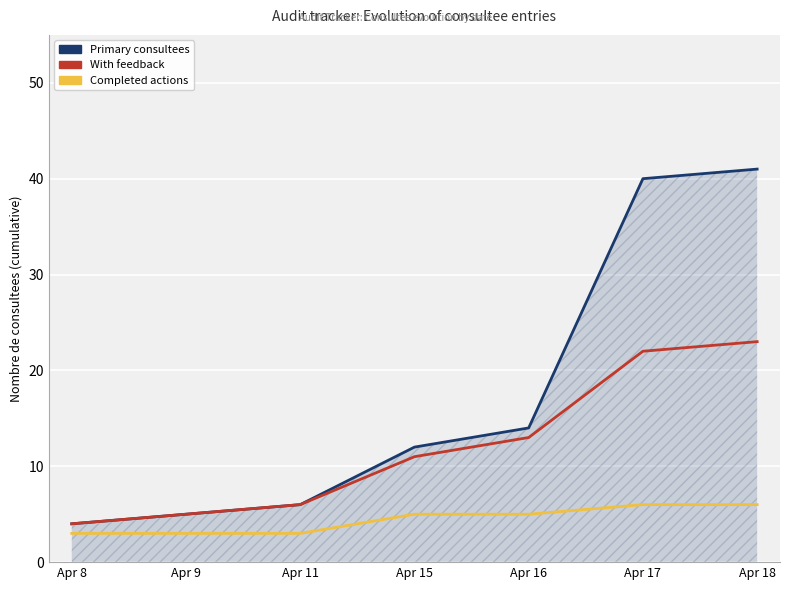

How many categories are shown in the chart?

7